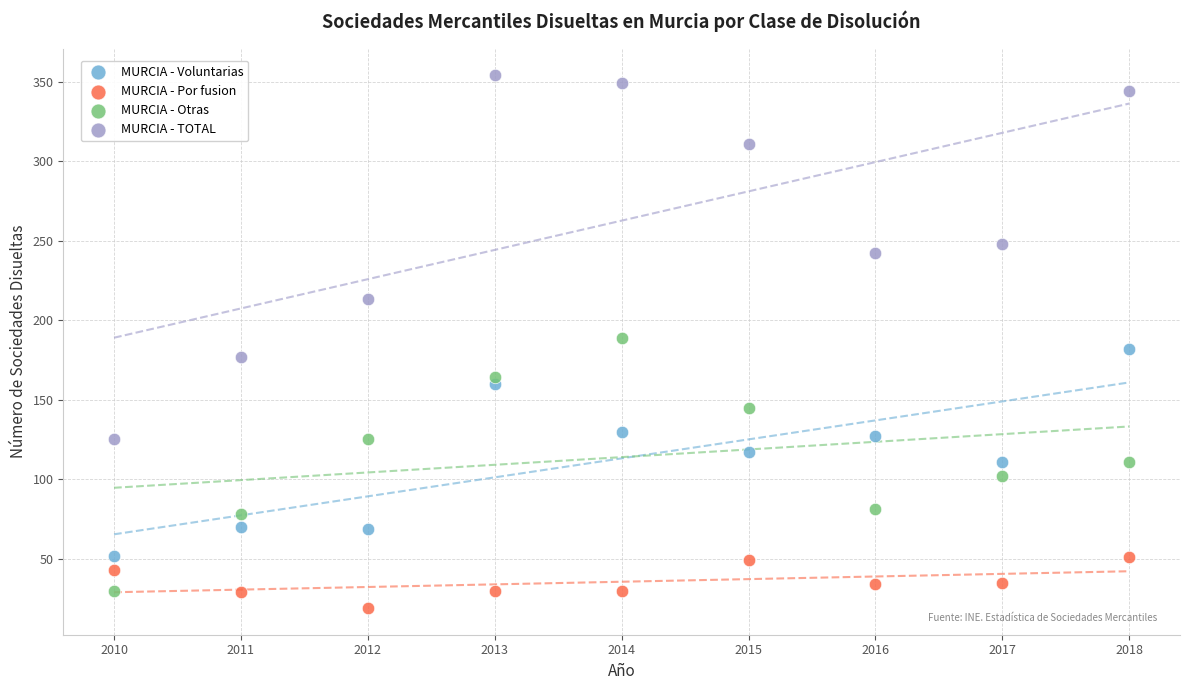

Which series has the widest spread of Y values?

MURCIA - TOTAL